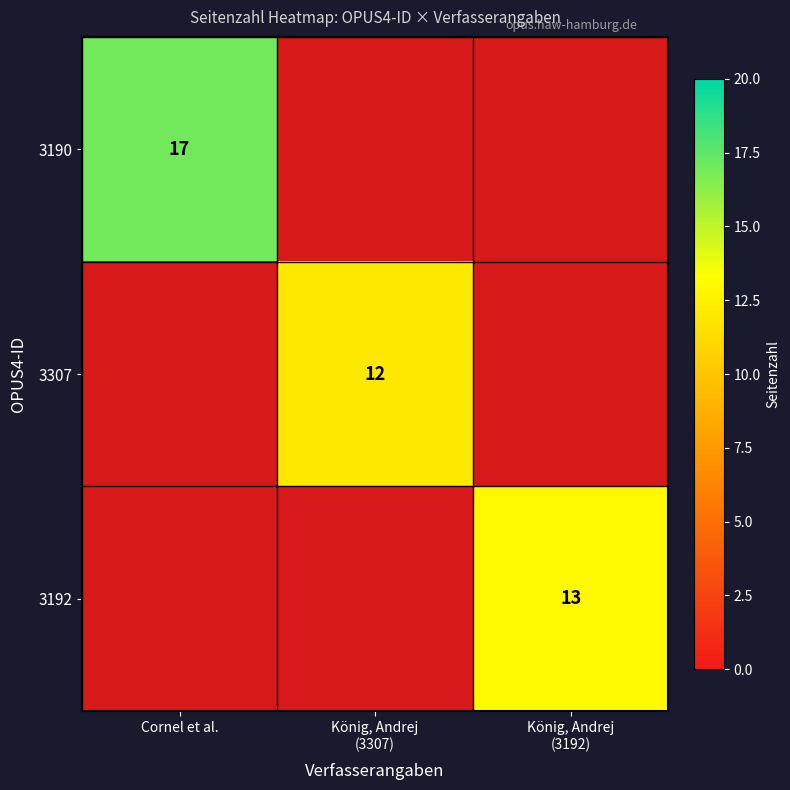

True or false: 3190 has a value of 7 at König, Andrej (3192).

False